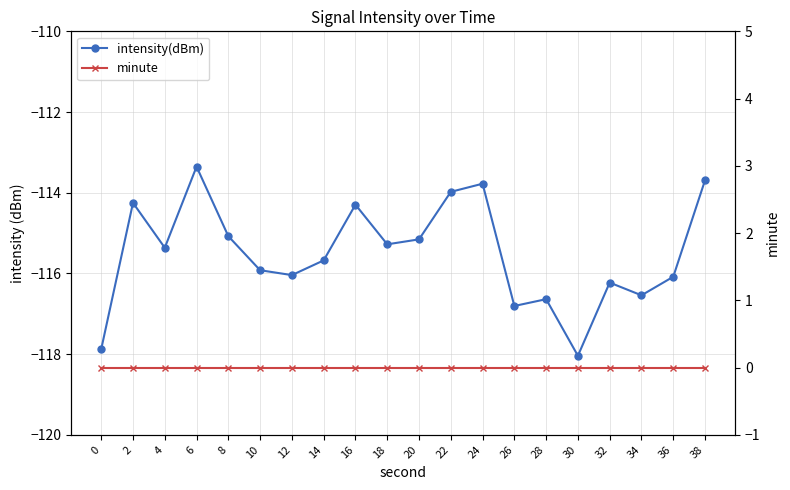

At which category does the chart reach its minimum across all series?

30